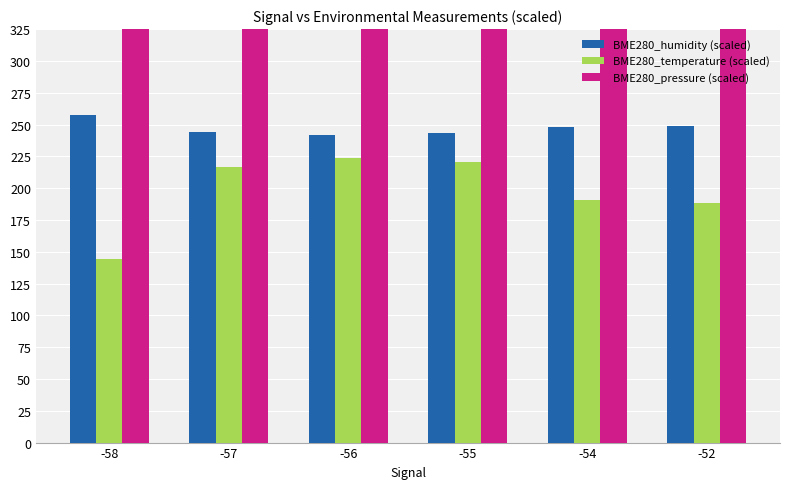

What is the value of the BME280_pressure (scaled) bar at the 5th from the left?

3323.2